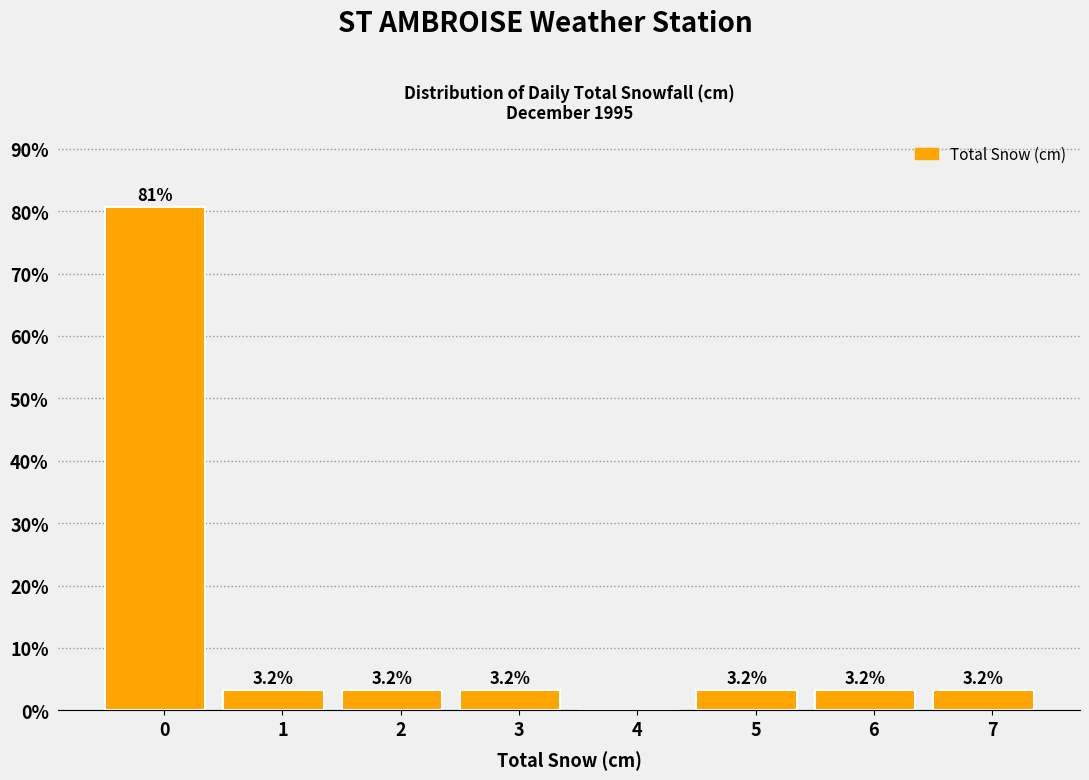

Reading left to right, what are all the values shown in this chart?

0=80.6	1=3.2	2=3.2	3=3.2	4=0.0	5=3.2	6=3.2	7=3.2